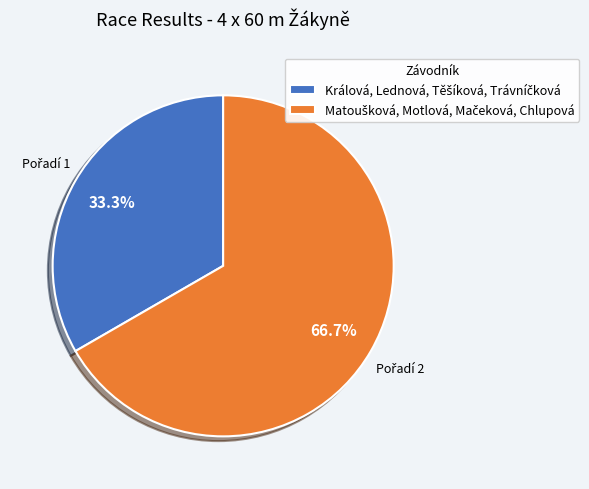

Is there any slice that represents more than half of the pie?

Yes